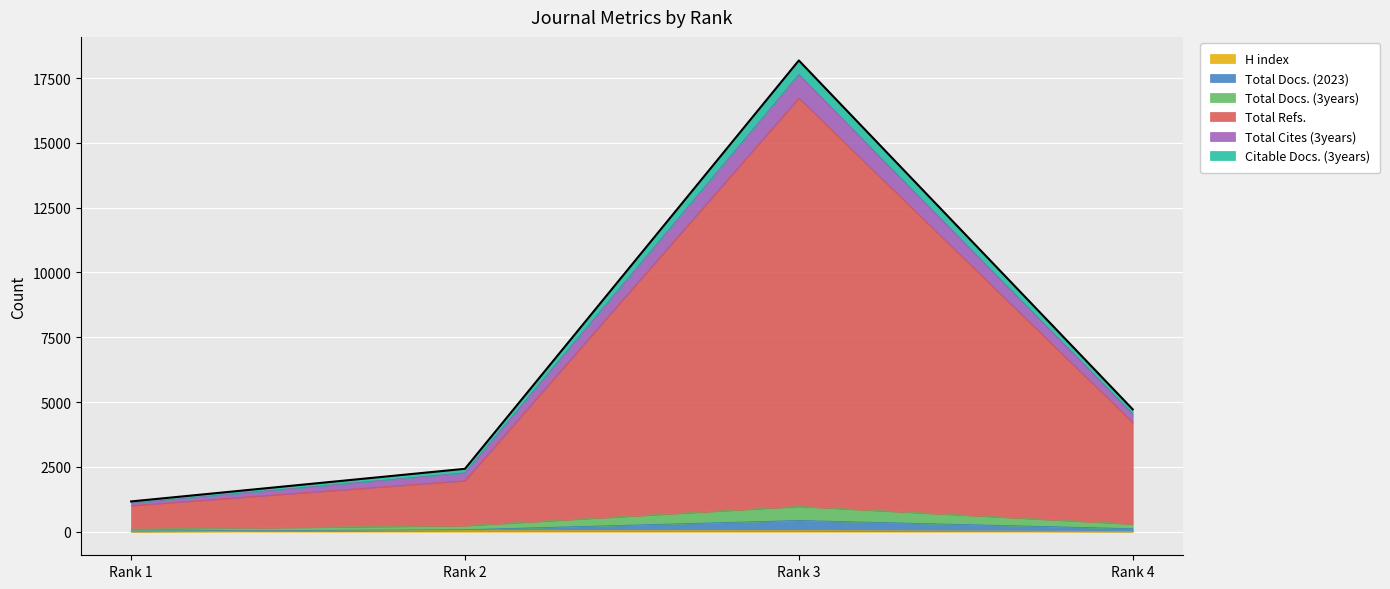

True or false: Total Refs. has more than 0 points higher than both neighbors.

True